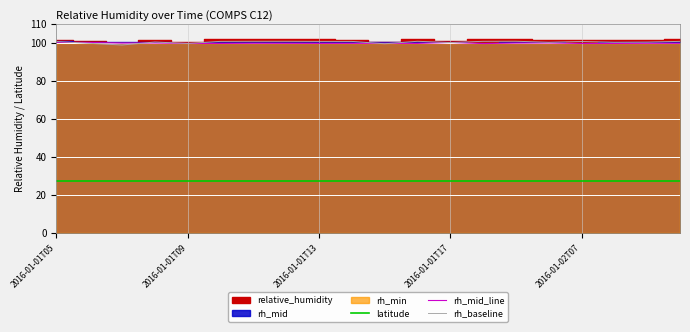

True or false: rh_baseline and latitude cross at least once.

False